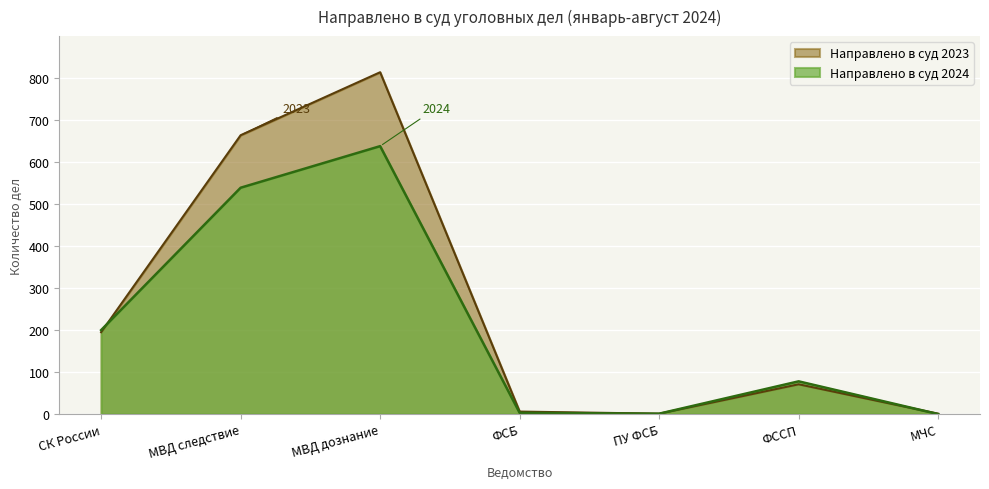

What is the total value across all series at СК России?

395